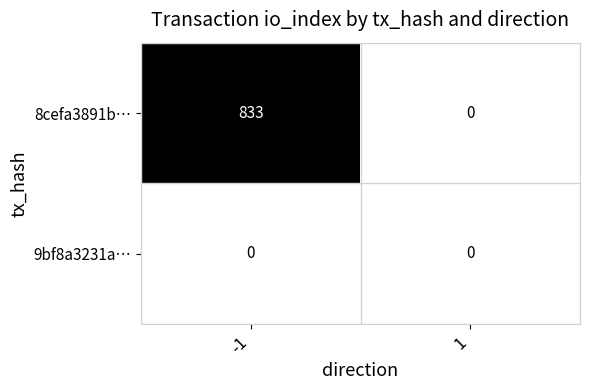

What is the spread (max minus min) of values at -1?

833